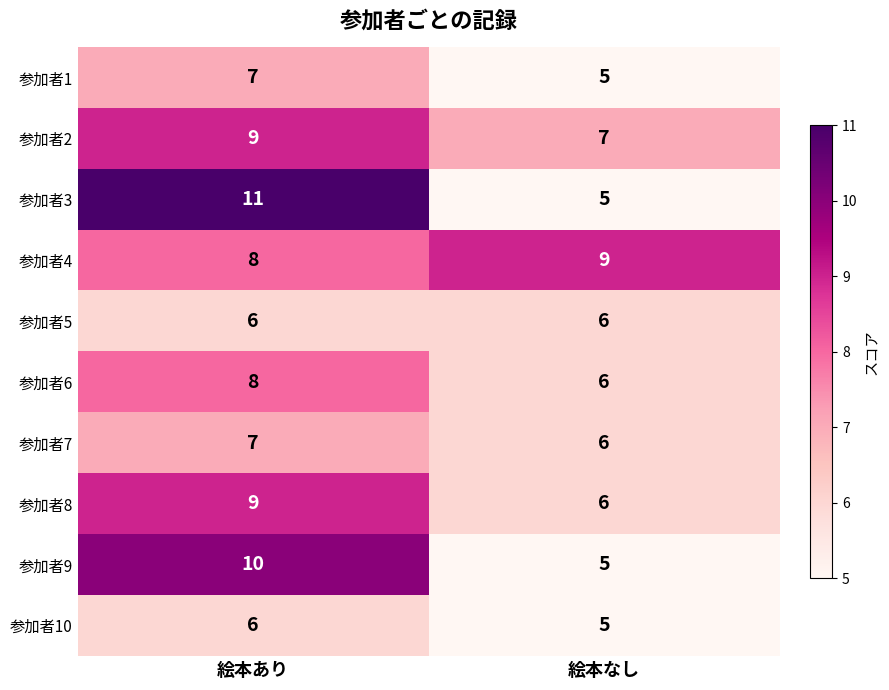

Is it true that 参加者9 equals 1 at 絵本なし?

False